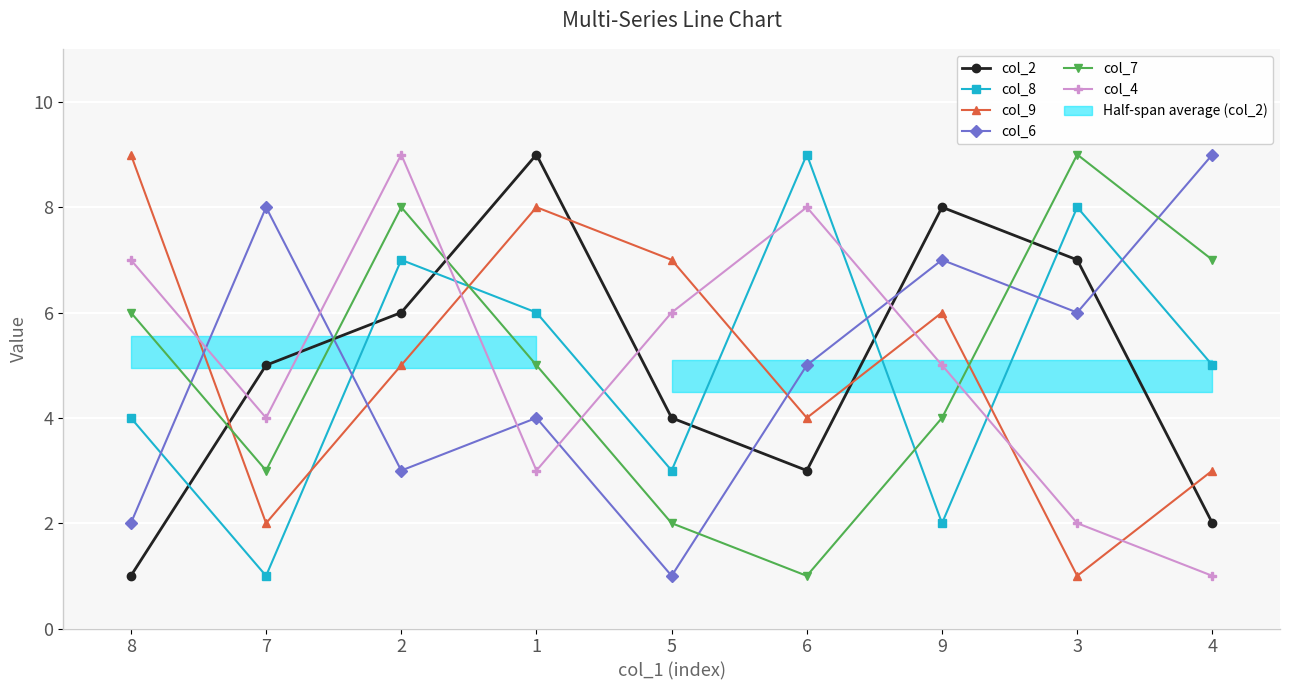

How many lines are shown in the chart?

6